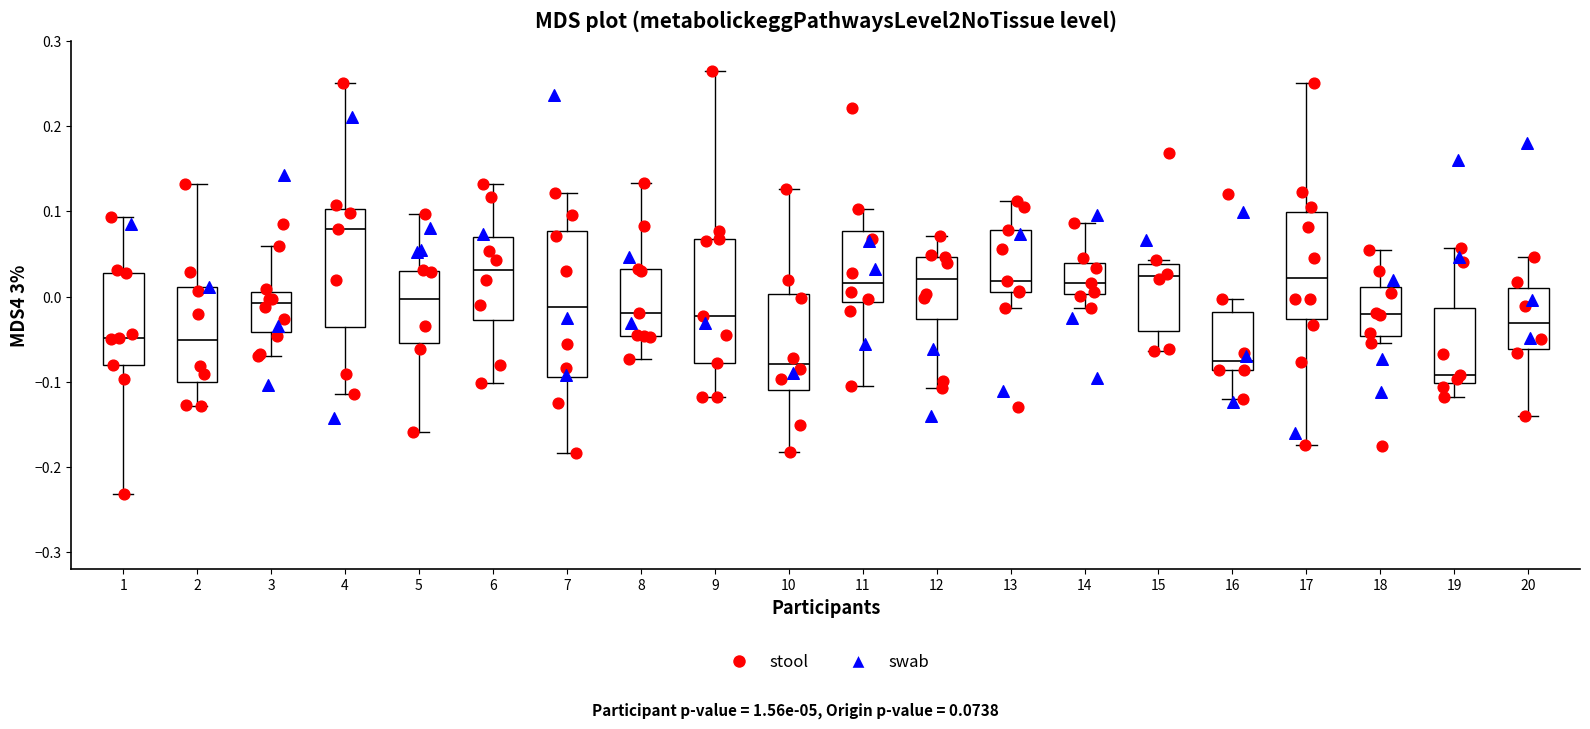

Reading left to right, transcribe this box plot: for each box, give where its median line is, the range the box spans, and where its two whiskers end, as read against the y-axis. The values are not printed on the chart, so give them approximately, as read against the axis.

1: median -0.05, box -0.08 to 0.03, whiskers -0.23 to 0.09
2: median -0.05, box -0.10 to 0.01, whiskers -0.13 to 0.13
3: median -0.01, box -0.04 to 0.01, whiskers -0.07 to 0.06
4: median 0.08, box -0.04 to 0.10, whiskers -0.11 to 0.25
5: median 0.00, box -0.05 to 0.03, whiskers -0.16 to 0.10
6: median 0.03, box -0.03 to 0.07, whiskers -0.10 to 0.13
7: median -0.01, box -0.09 to 0.08, whiskers -0.18 to 0.12
8: median -0.02, box -0.05 to 0.03, whiskers -0.07 to 0.13
9: median -0.02, box -0.08 to 0.07, whiskers -0.12 to 0.26
10: median -0.08, box -0.11 to 0.00, whiskers -0.18 to 0.13
11: median 0.02, box -0.01 to 0.08, whiskers -0.11 to 0.10
12: median 0.02, box -0.03 to 0.05, whiskers -0.11 to 0.07
13: median 0.02, box 0.01 to 0.08, whiskers -0.01 to 0.11
14: median 0.02, box 0.00 to 0.04, whiskers -0.01 to 0.09
15: median 0.02, box -0.04 to 0.04, whiskers -0.06 to 0.04 (just above the box's upper edge)
16: median -0.08, box -0.09 to -0.02, whiskers -0.12 to 0.00
17: median 0.02, box -0.03 to 0.10, whiskers -0.17 to 0.25
18: median -0.02, box -0.05 to 0.01, whiskers -0.05 (just below the box's lower edge) to 0.05
19: median -0.09, box -0.10 to -0.01, whiskers -0.12 to 0.06
20: median -0.03, box -0.06 to 0.01, whiskers -0.14 to 0.05